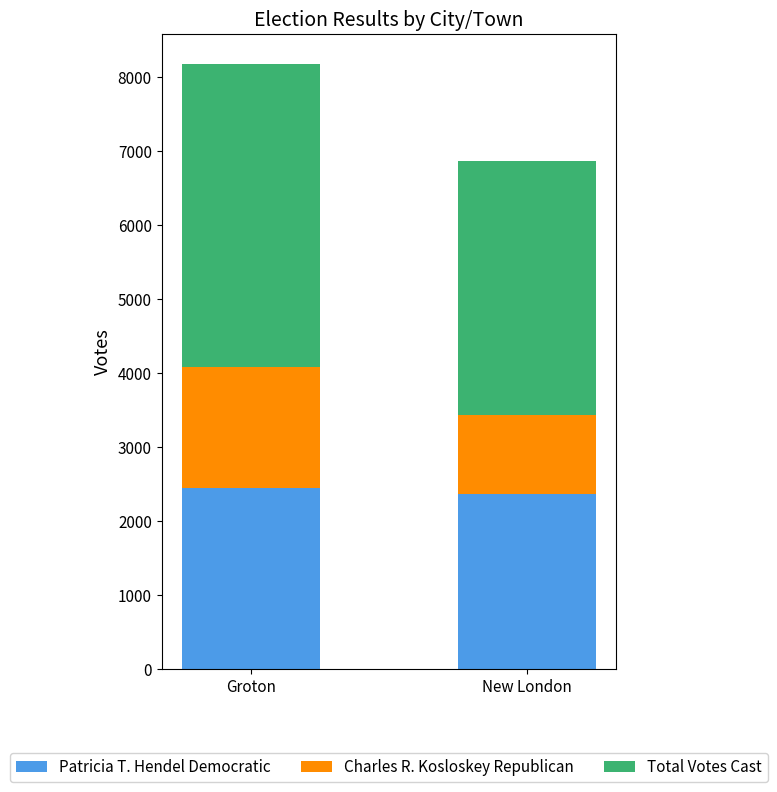

What is the total value across all series at Groton?

8172